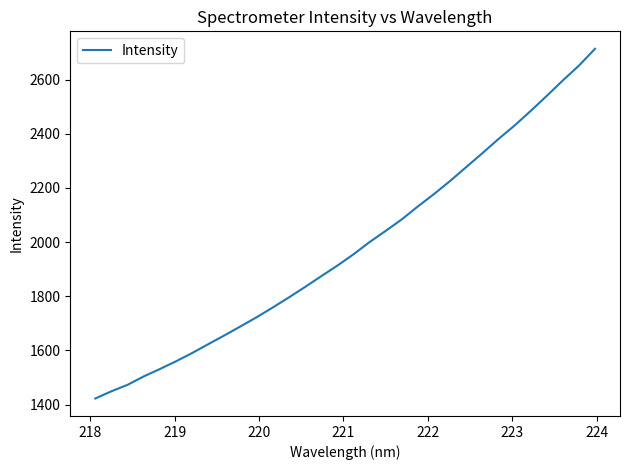

What is the sum of all values?

63410.3